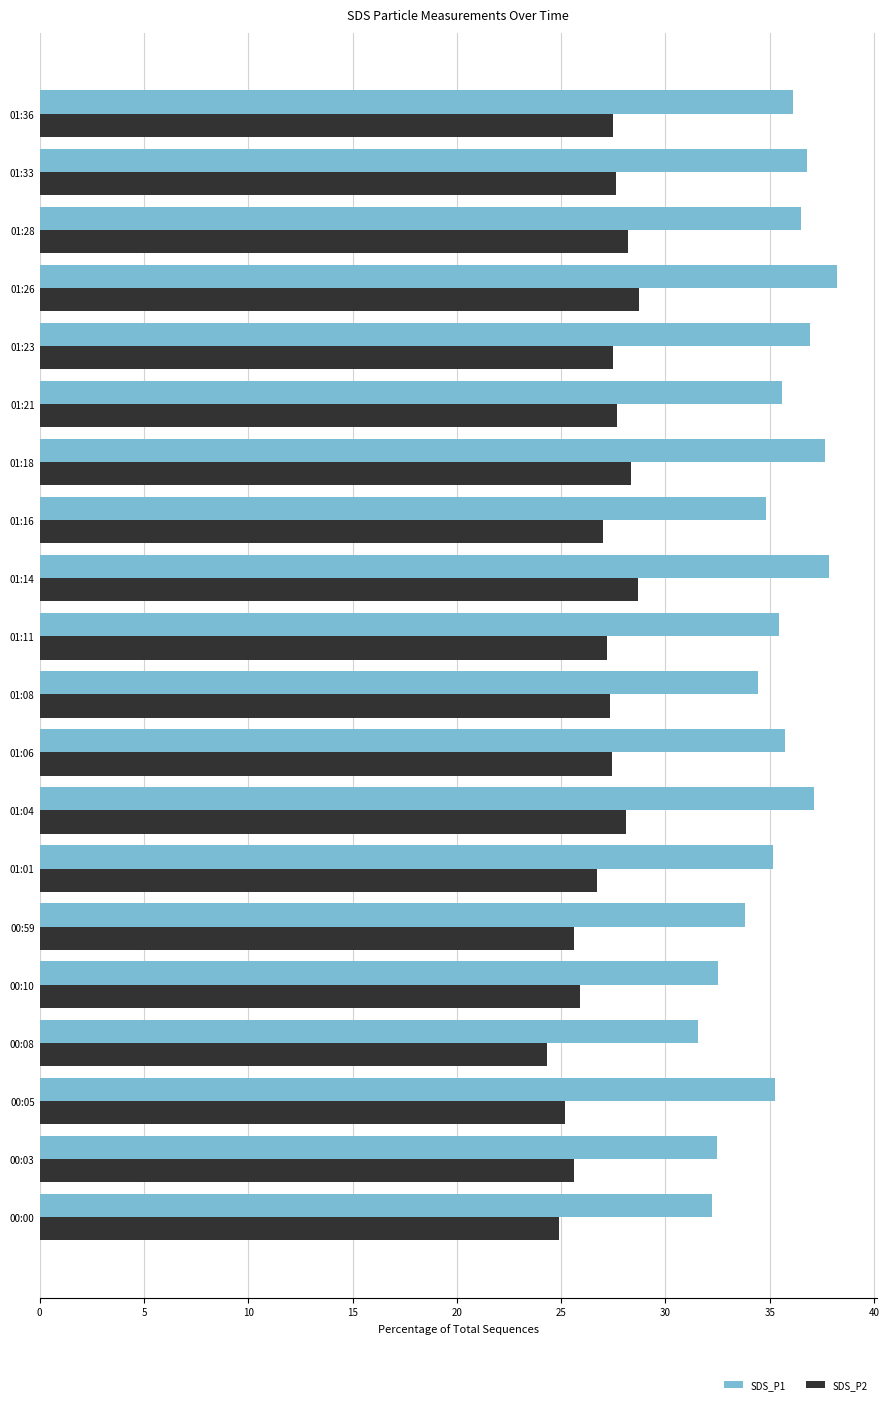

Between 00:10 and 01:33, which series saw the biggest shift?

SDS_P1